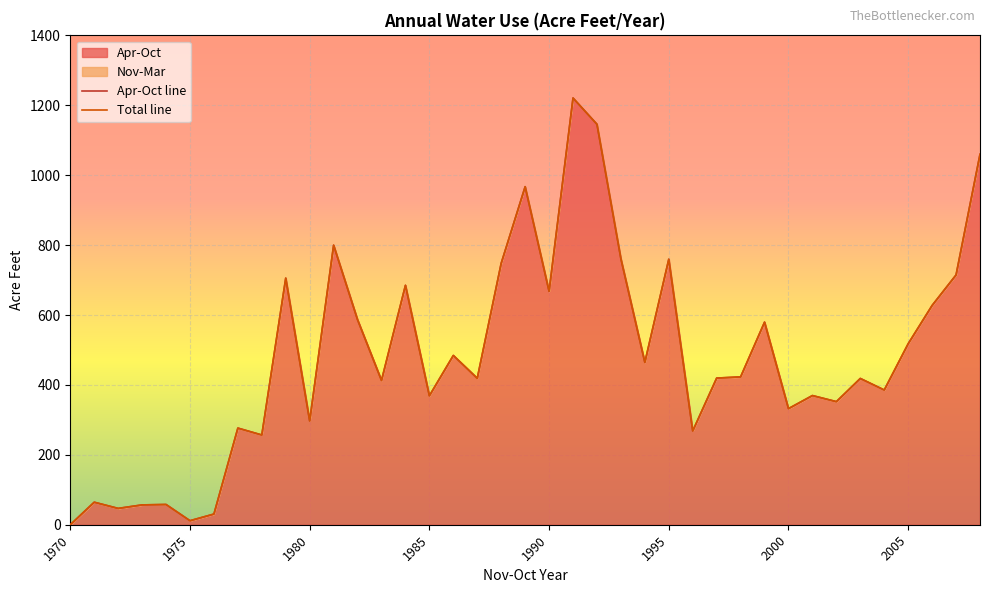

How many data points in Total line are above 419?

20